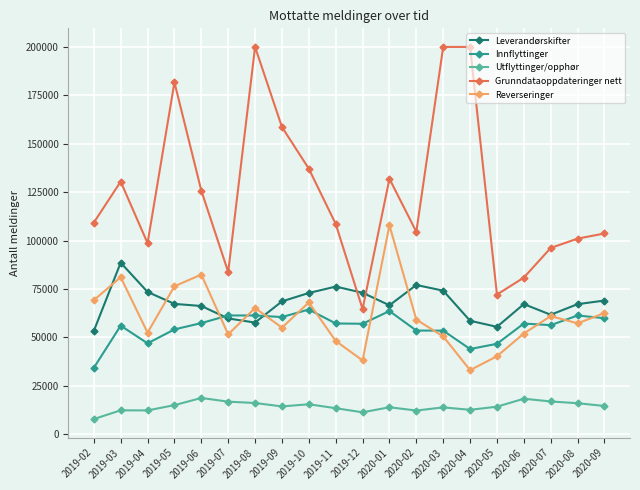

What are all the series names shown in the legend?

Leverandørskifter, Innflyttinger, Utflyttinger/opphør, Grunndataoppdateringer nett, Reverseringer